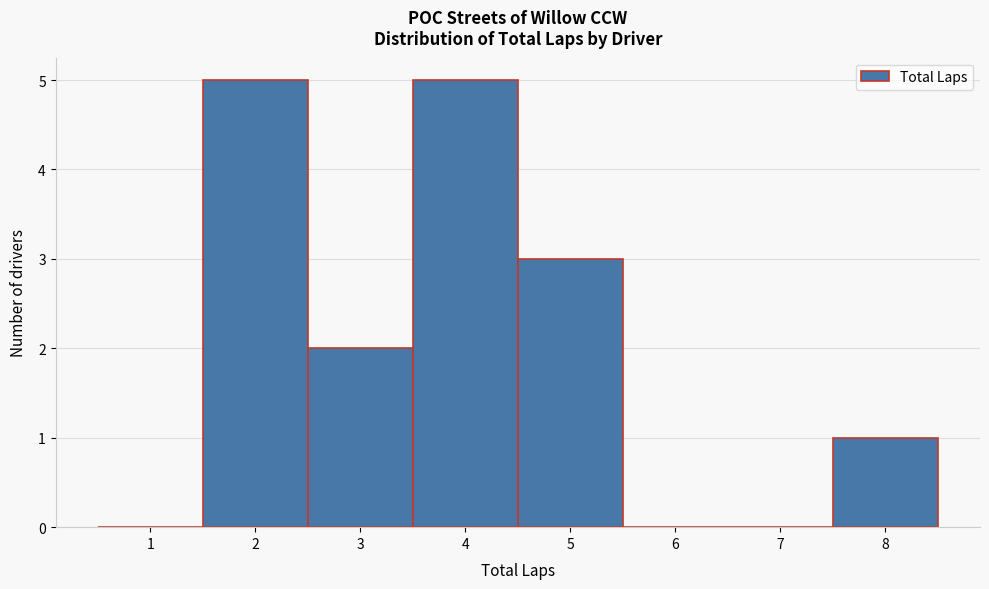

Reading left to right, list every bar in this chart as the range it spans on the x-axis followed by its height. The values are not printed on the chart, so give them approximately, as read against the axis.

0.5 to 1.5: 0
1.5 to 2.5: 5
2.5 to 3.5: 2
3.5 to 4.5: 5
4.5 to 5.5: 3
5.5 to 6.5: 0
6.5 to 7.5: 0
7.5 to 8.5: 1